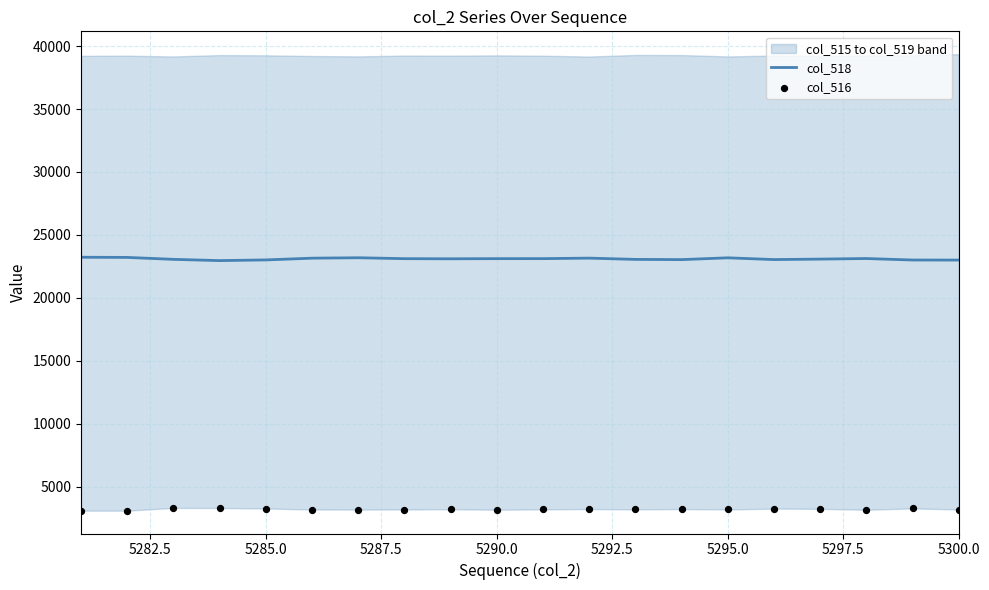

The col_518 series shows 32852 at 5295.0. True or false?

False